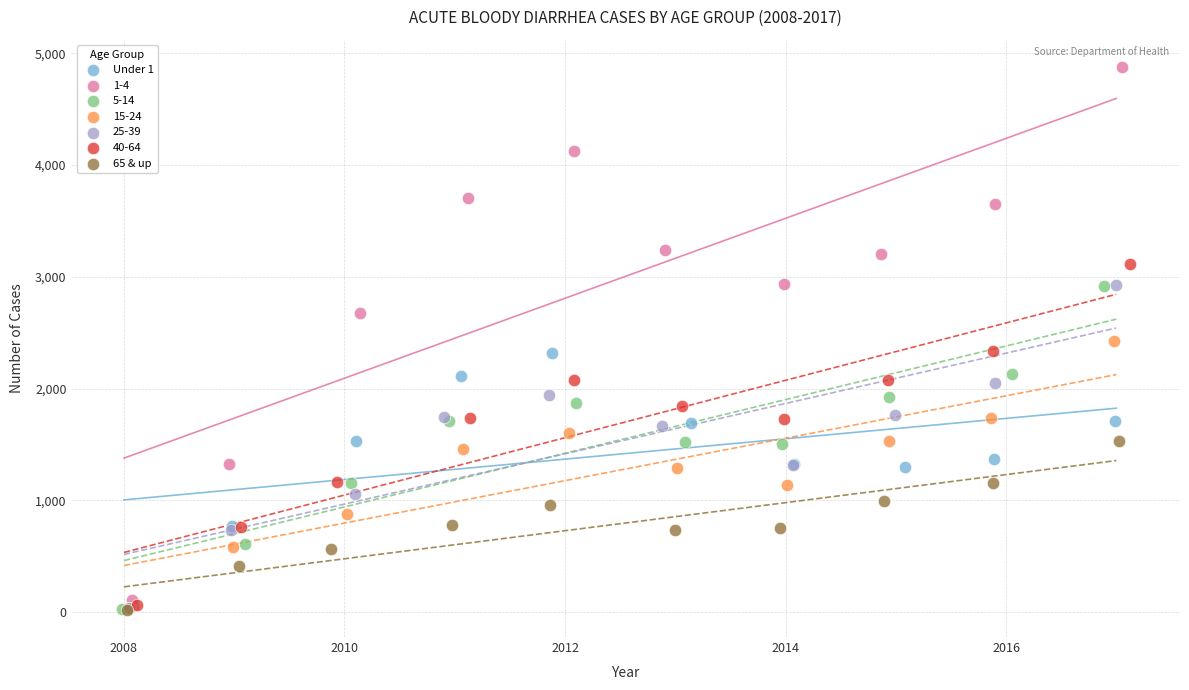

Which series reaches the maximum Y coordinate?

1-4